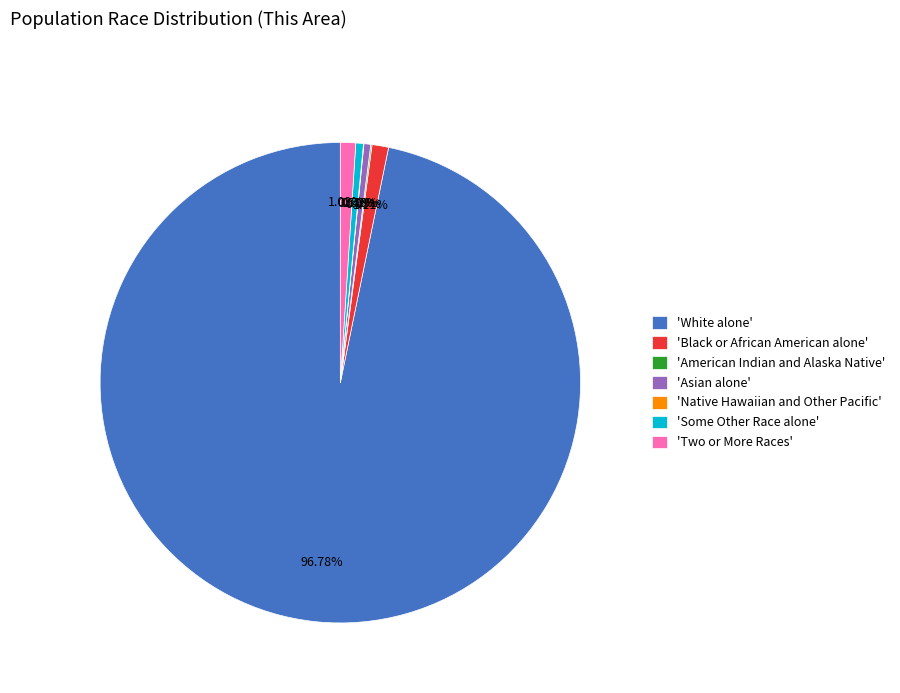

To the nearest percent, what is the average slice percentage?

14%